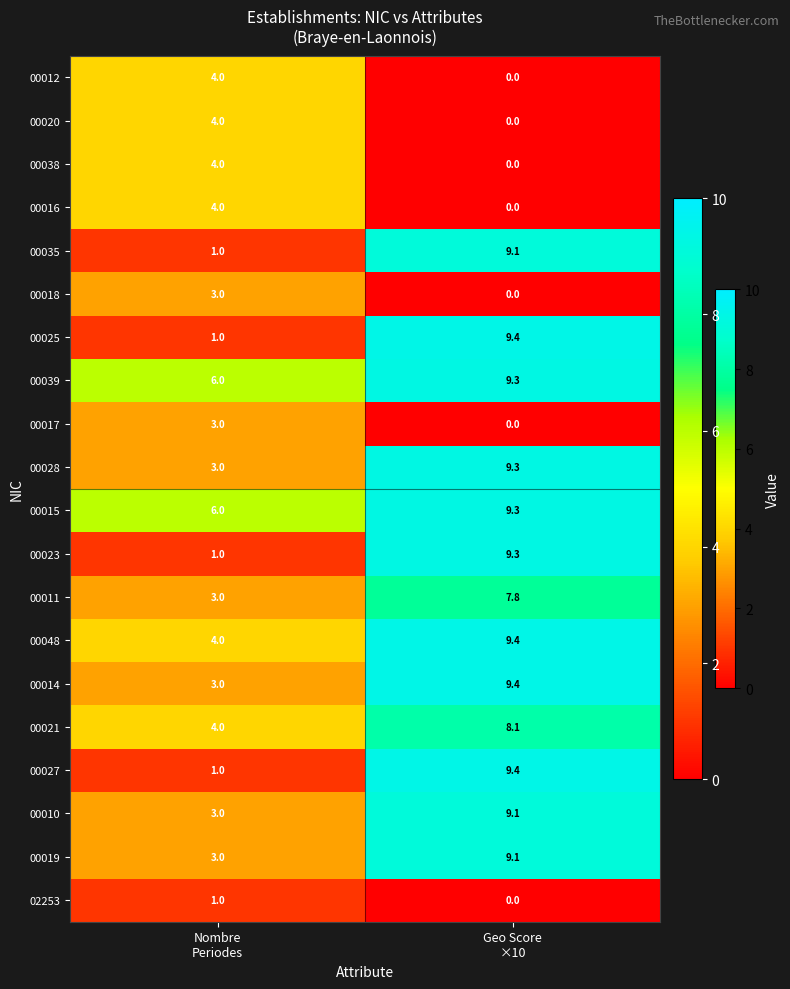

At how many categories does at least one series exceed 4?

2